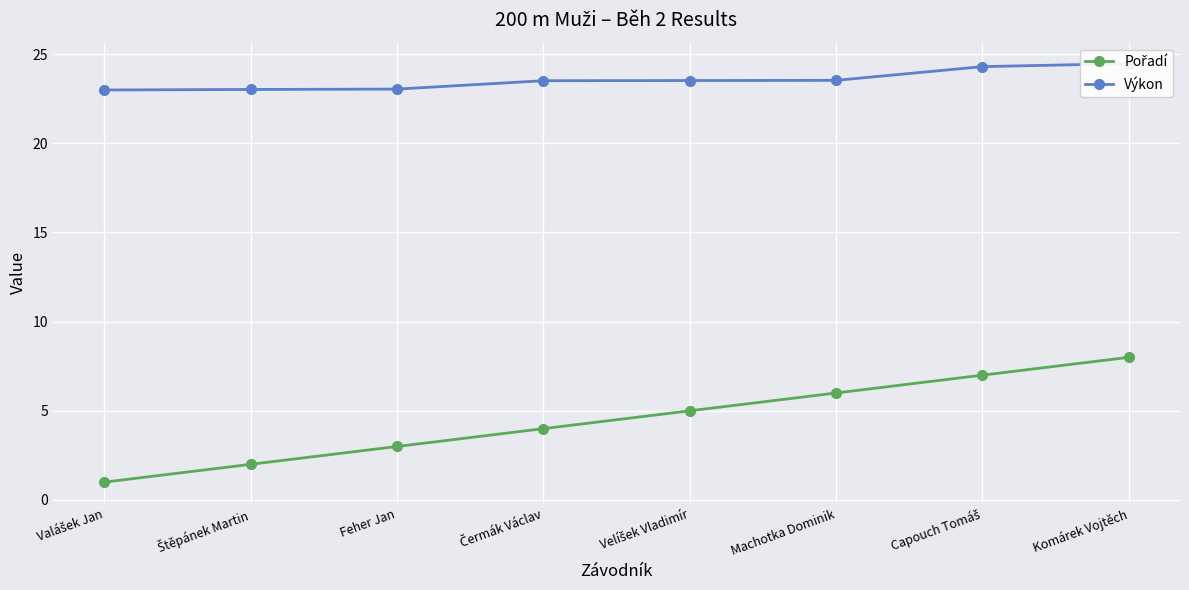

What is the total value across all series at Valášek Jan?

24.0